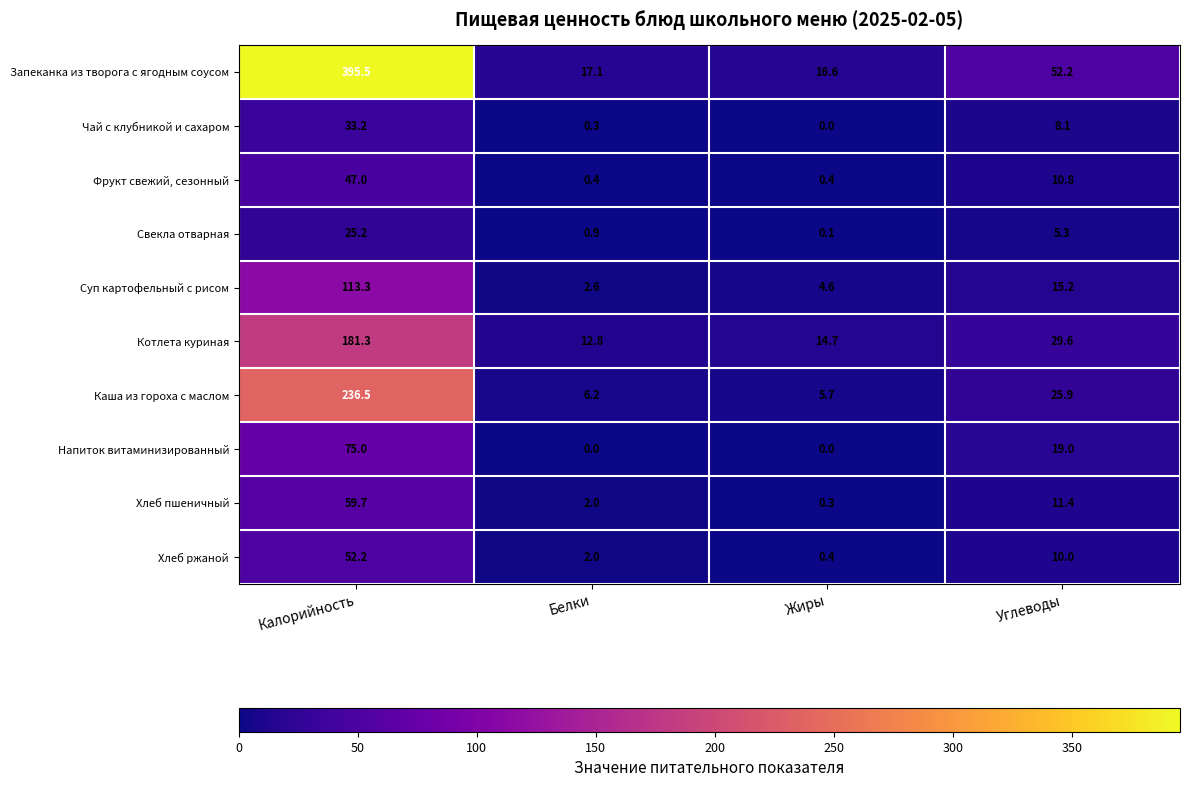

How many data points in Хлеб пшеничный are above 11?

2